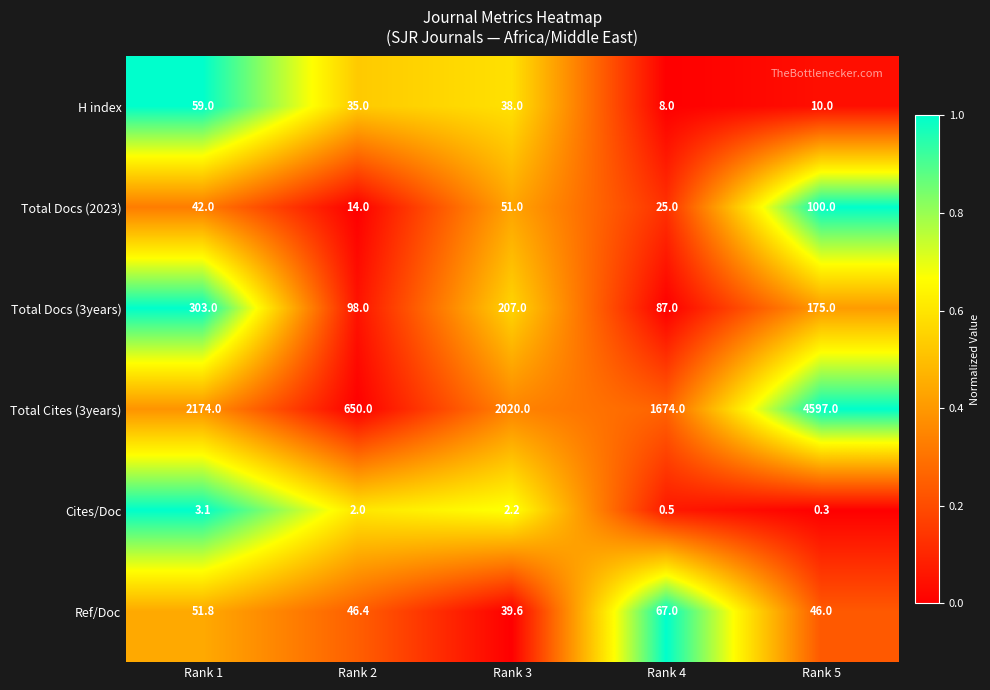

At which label is Total Docs (2023) closest to 57?

Rank 3